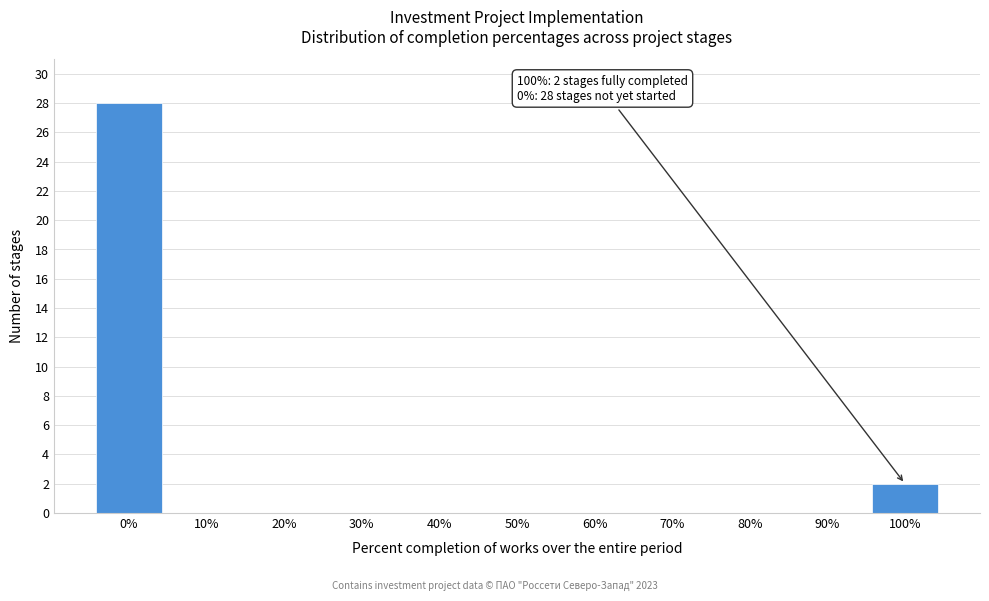

Reading left to right, what are all the values shown in this chart?

0%=28	10%=0	20%=0	30%=0	40%=0	50%=0	60%=0	70%=0	80%=0	90%=0	100%=2